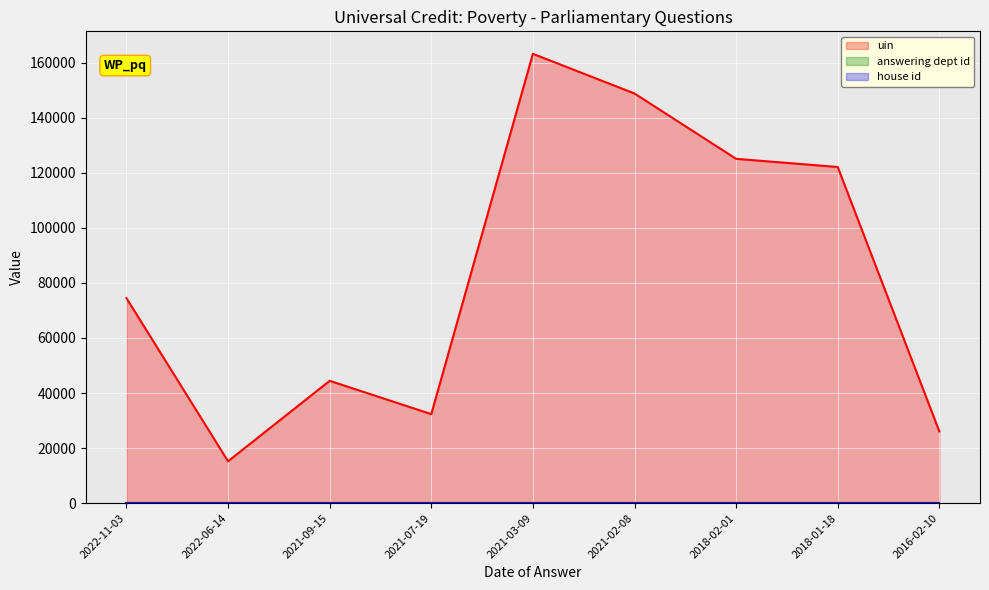

What is the total value across all series at 2021-09-15?

44463